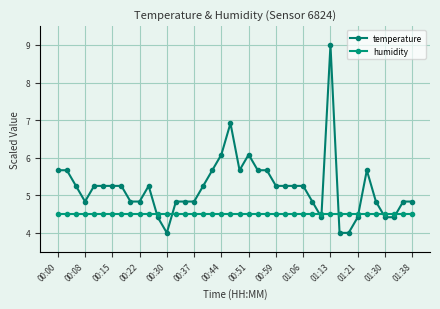

What is the value of the humidity point at the 39th from the left?

4.5